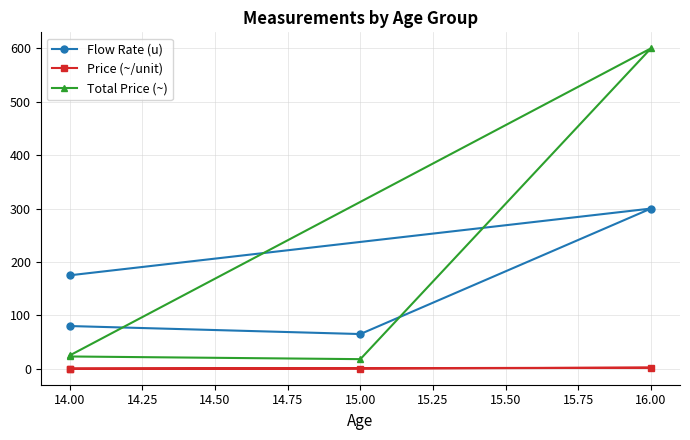

What is the average value of the Flow Rate (u) series?

155.0